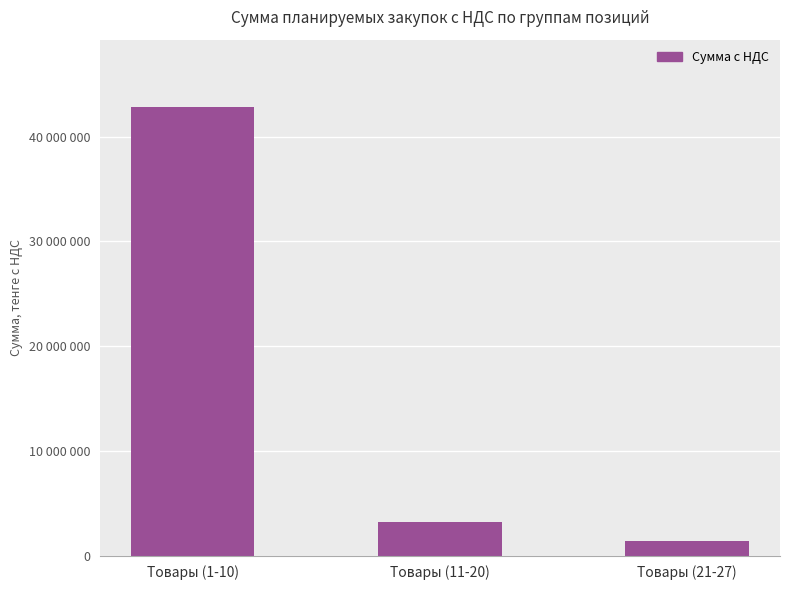

Where is the data nearest to the value 22123890?

Товары (11-20)